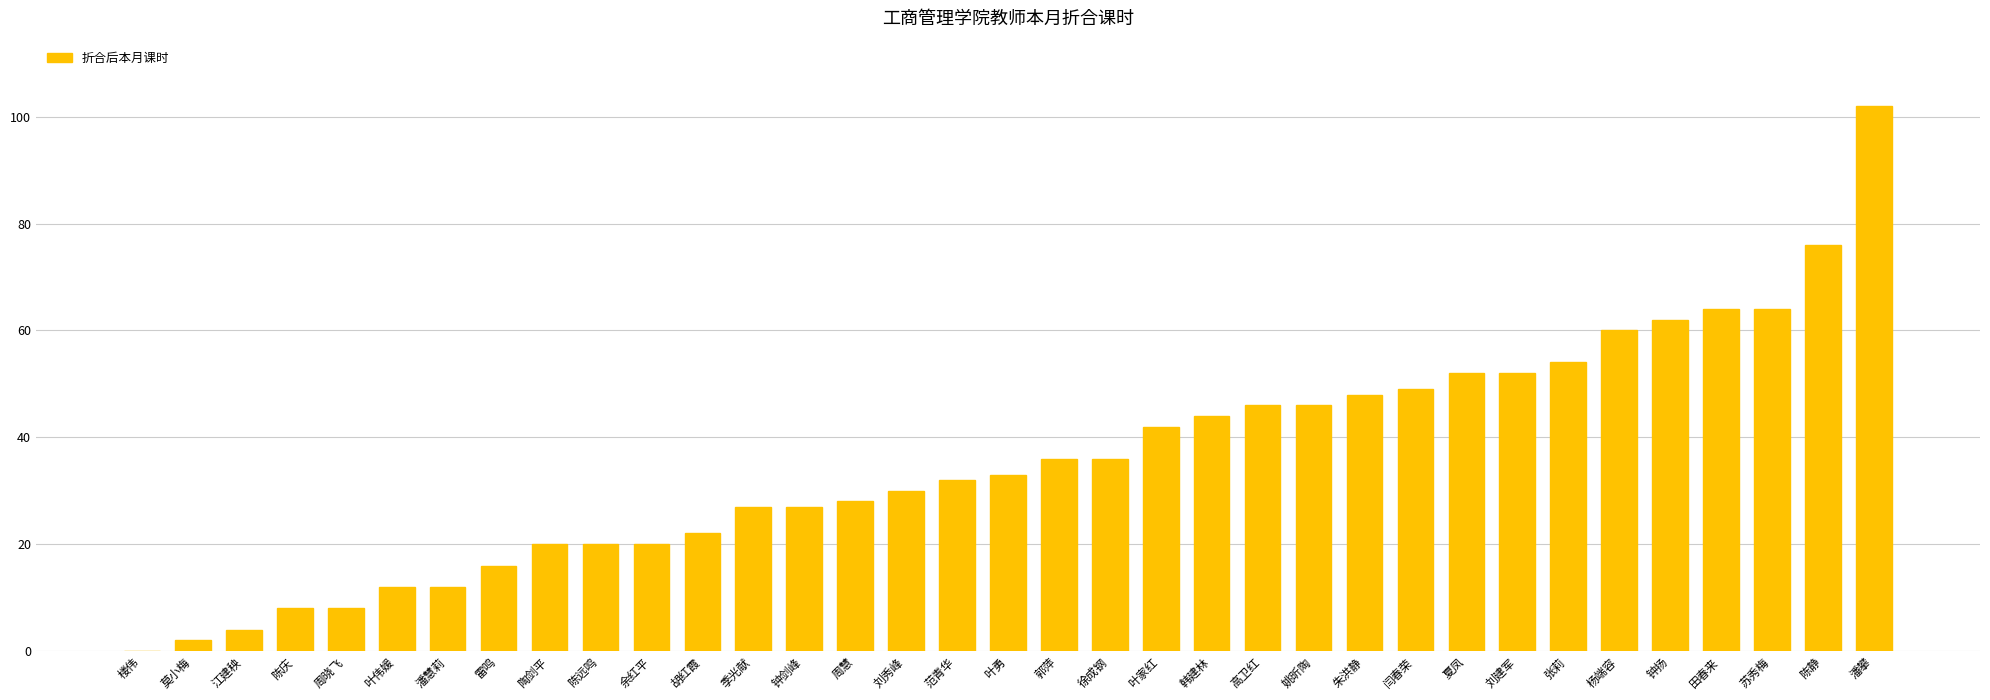

What is the sum of all values?

1254